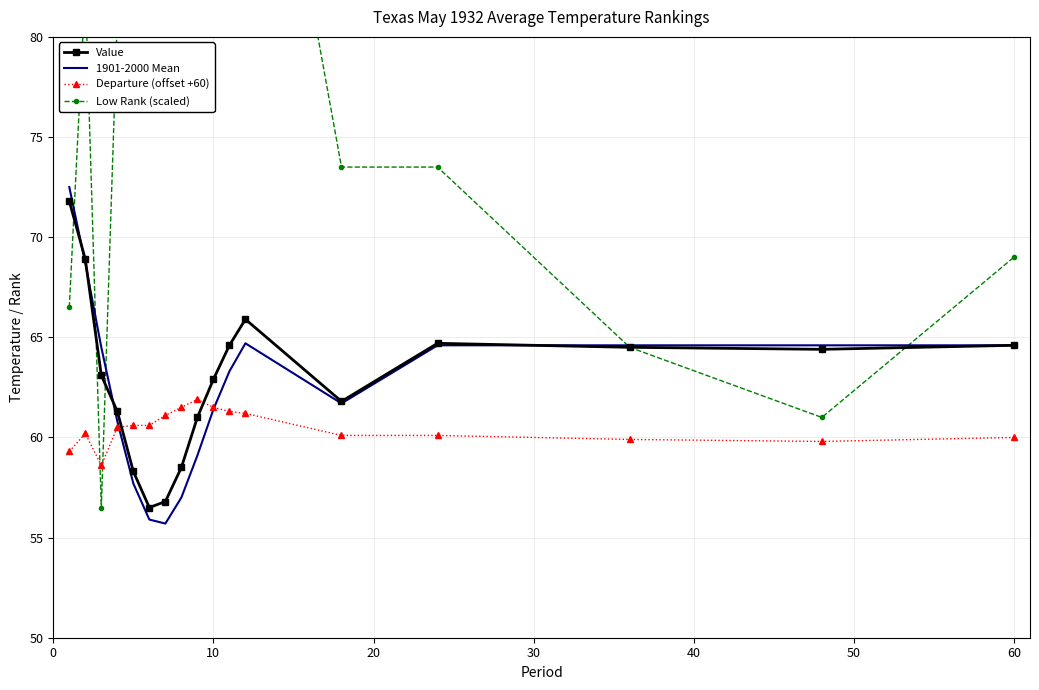

What is the maximum value for Departure (offset +60)?

61.9